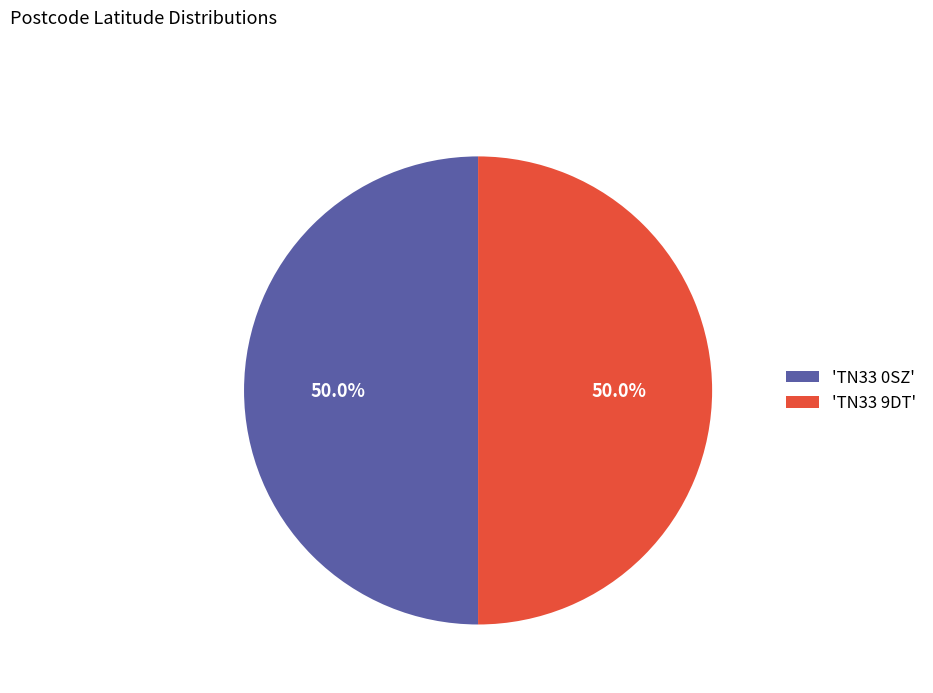

What is the ratio of the value at 'TN33 0SZ' to the value at 'TN33 9DT'?

1.0